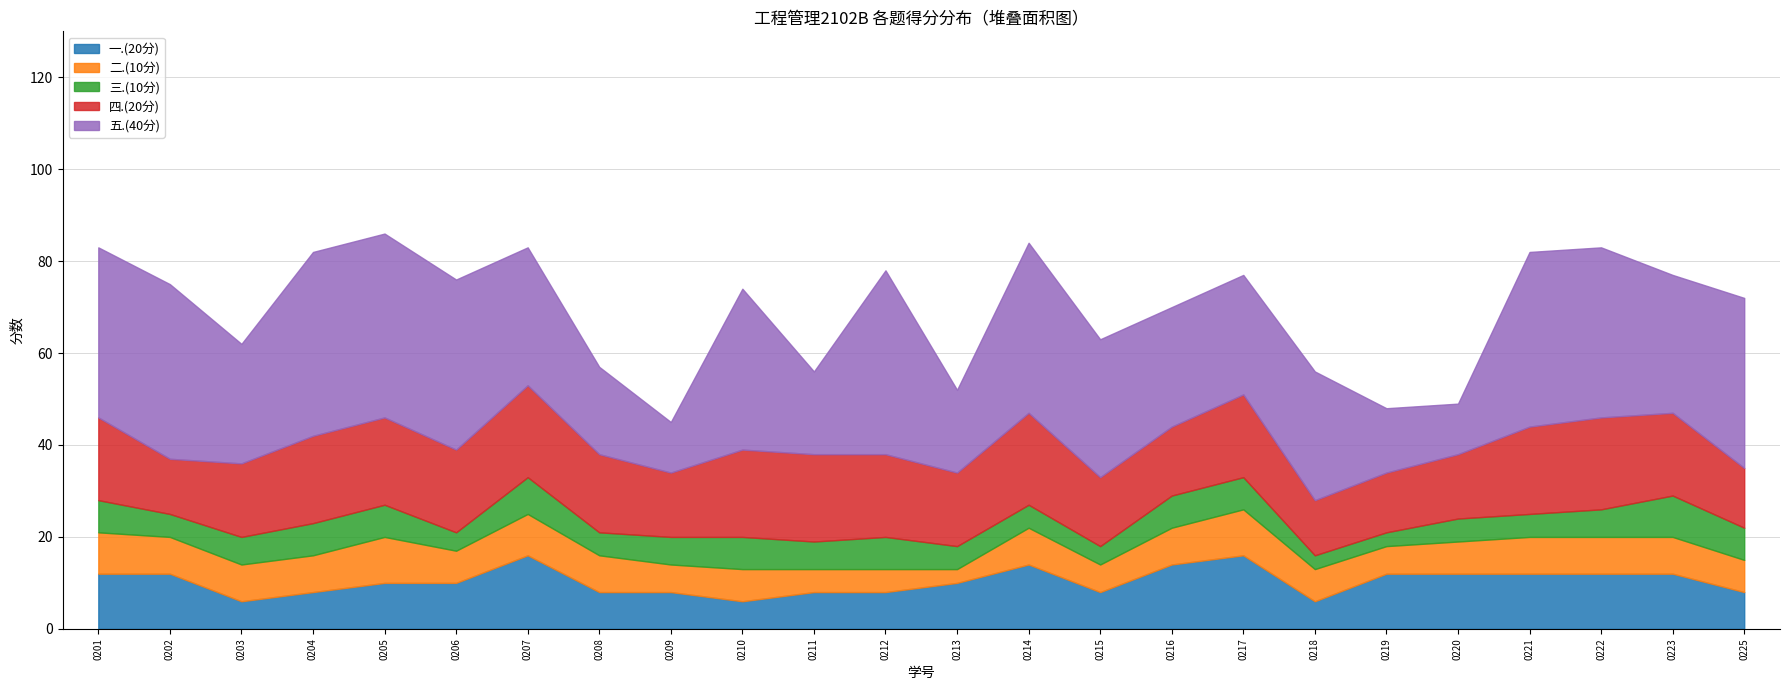

At how many categories does at least one series exceed 30?

11